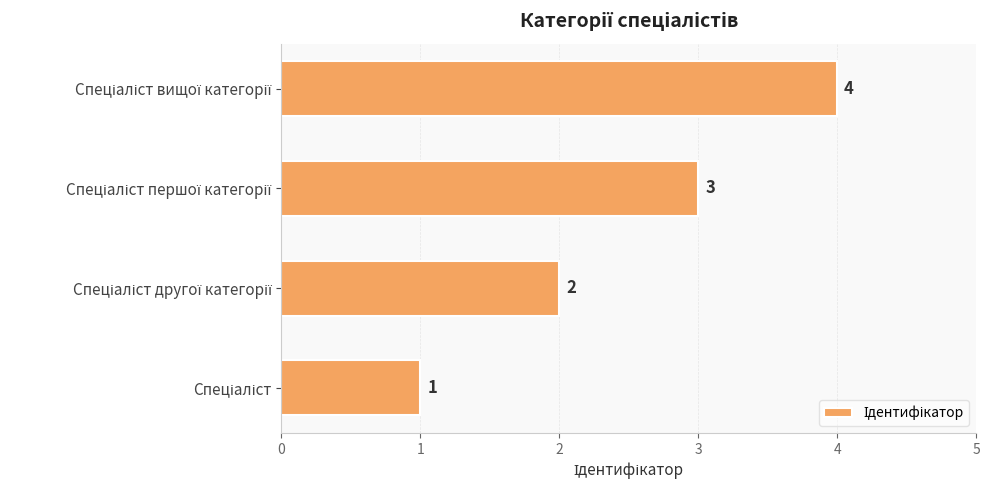

Count the values in the range 2 to 4.

3